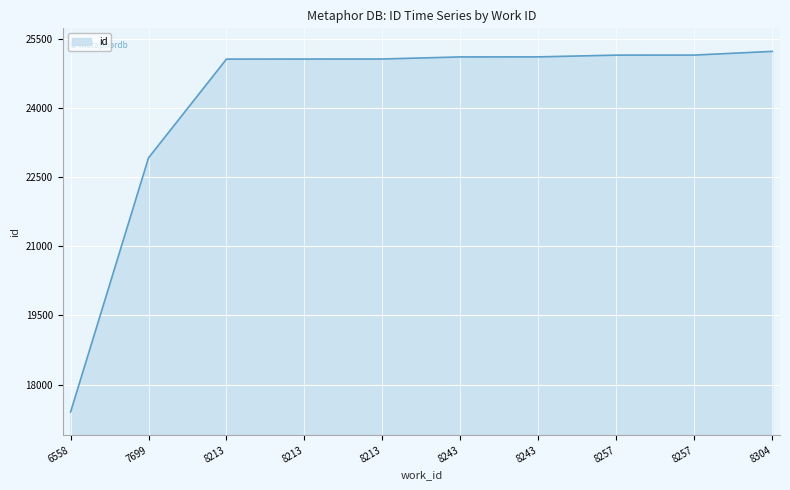

What is the change in value from 8257 to 8304?

+81